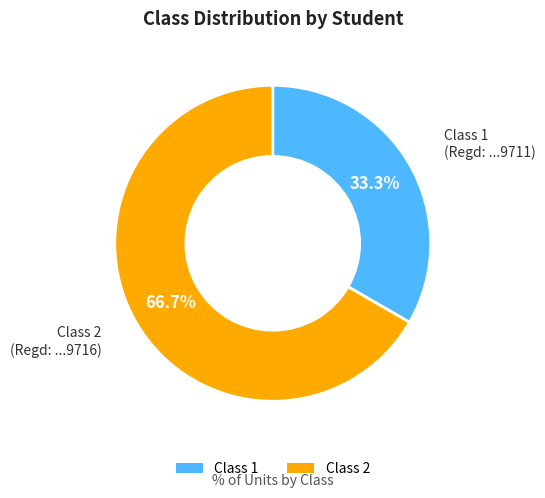

Between Class 1 and Class 2, which is larger?

Class 2